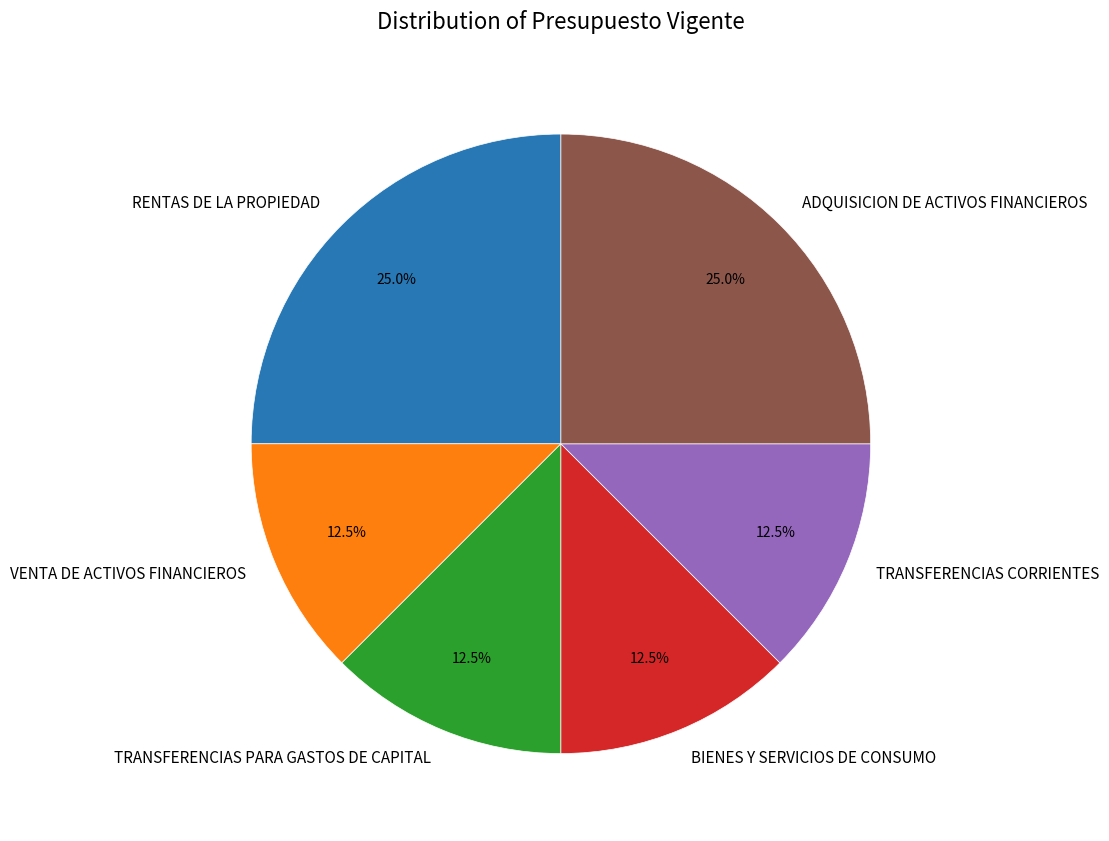

Does VENTA DE ACTIVOS FINANCIEROS account for over 50% of the chart?

No